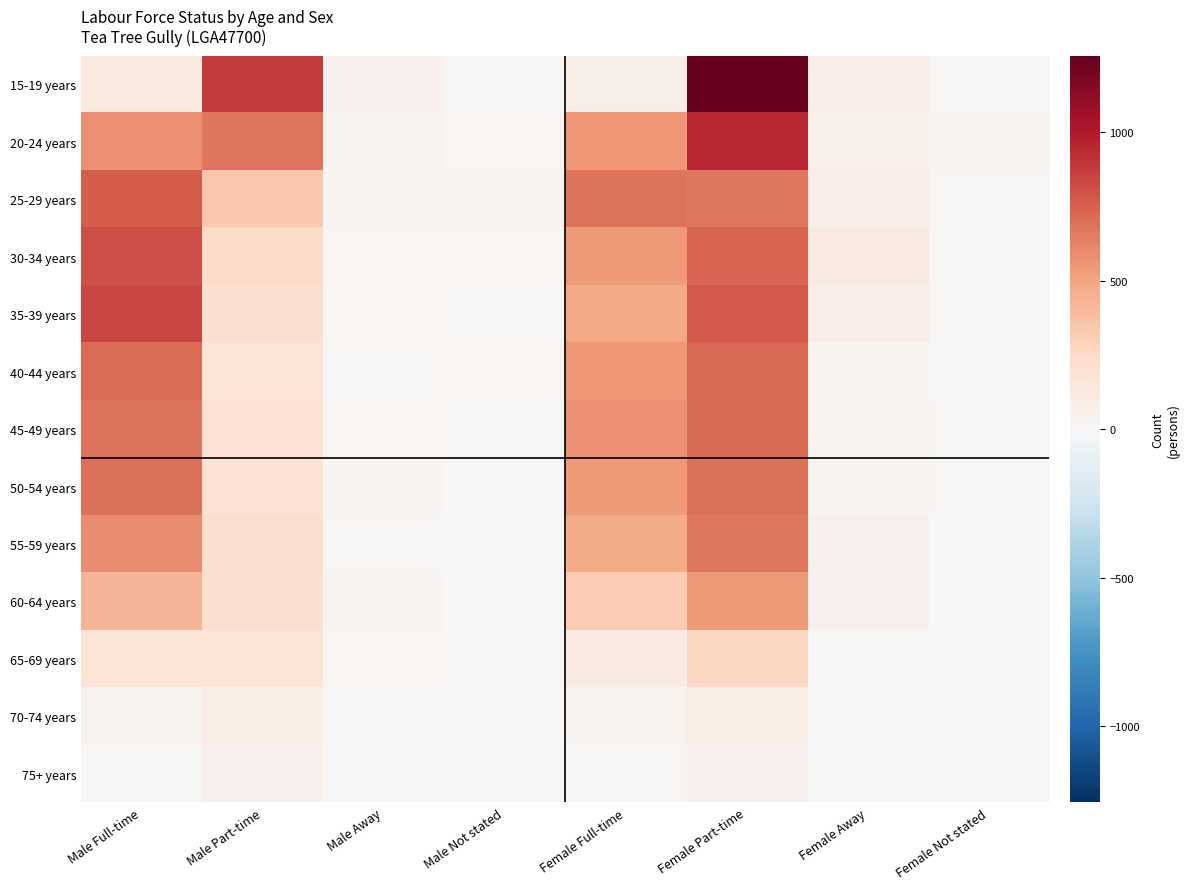

Rank the series by their maximum value, from highest to lowest.

15-19 years, 20-24 years, 35-39 years, 30-34 years, 25-29 years, 40-44 years, 45-49 years, 50-54 years, 55-59 years, 60-64 years, 65-69 years, 70-74 years, 75+ years